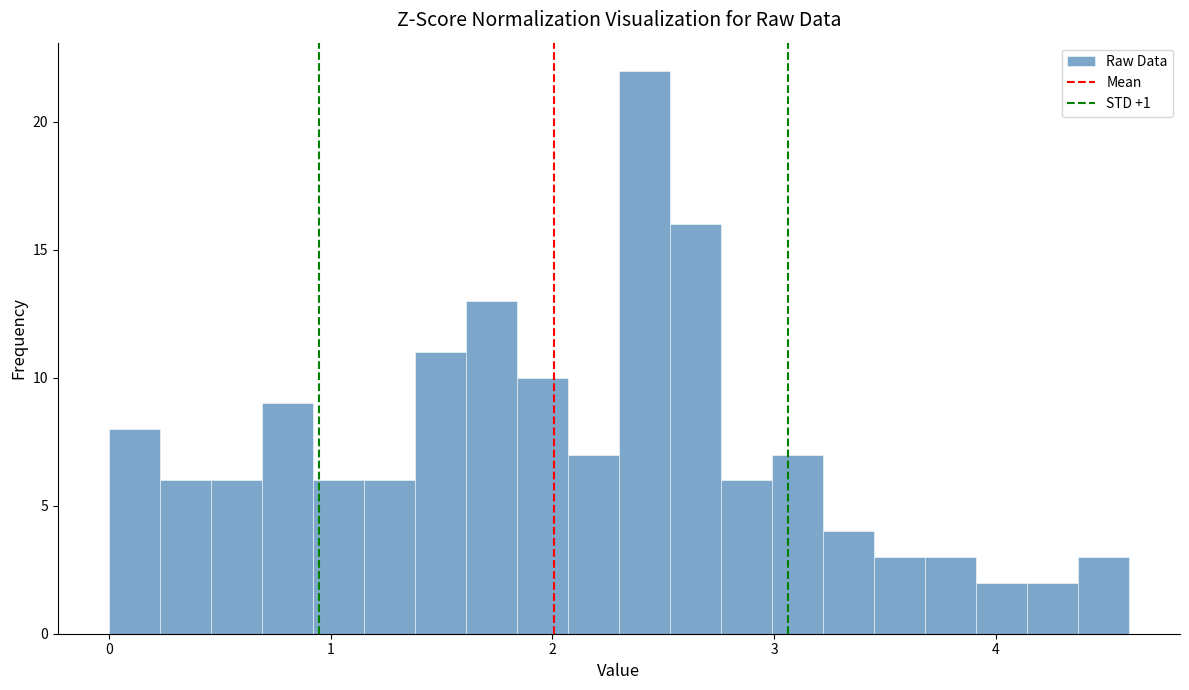

Read against the x-axis, roughly where is the centre of the tallest bar?

2.4